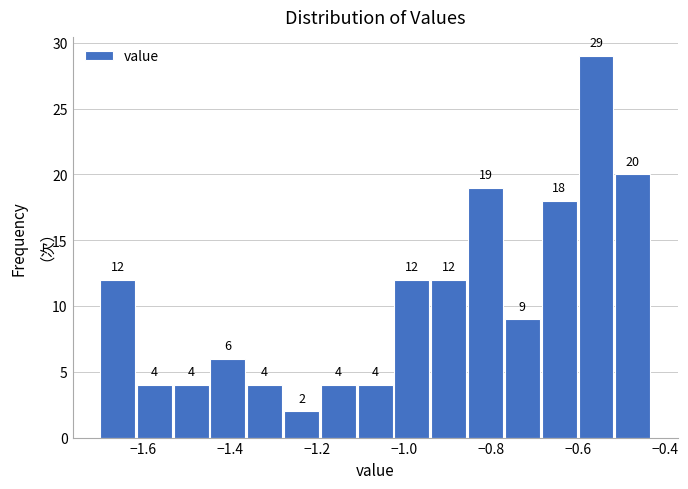

What is the height of the bar covering -1.28 to -1.20 on the x-axis? The bar edges are not printed on the chart, so give them approximately, as read against the axis.

2